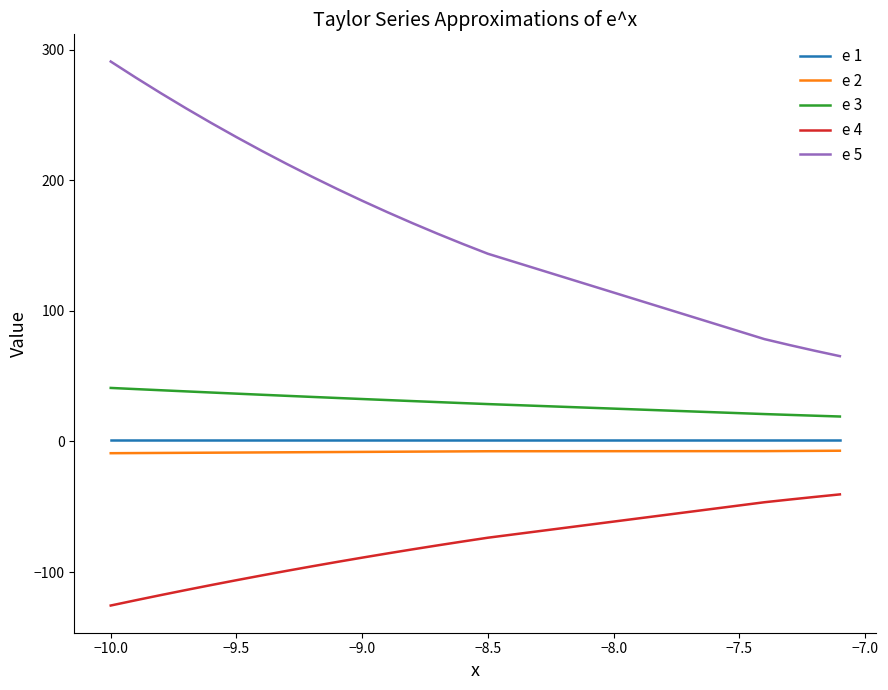

What is the minimum value for e 5?

65.3